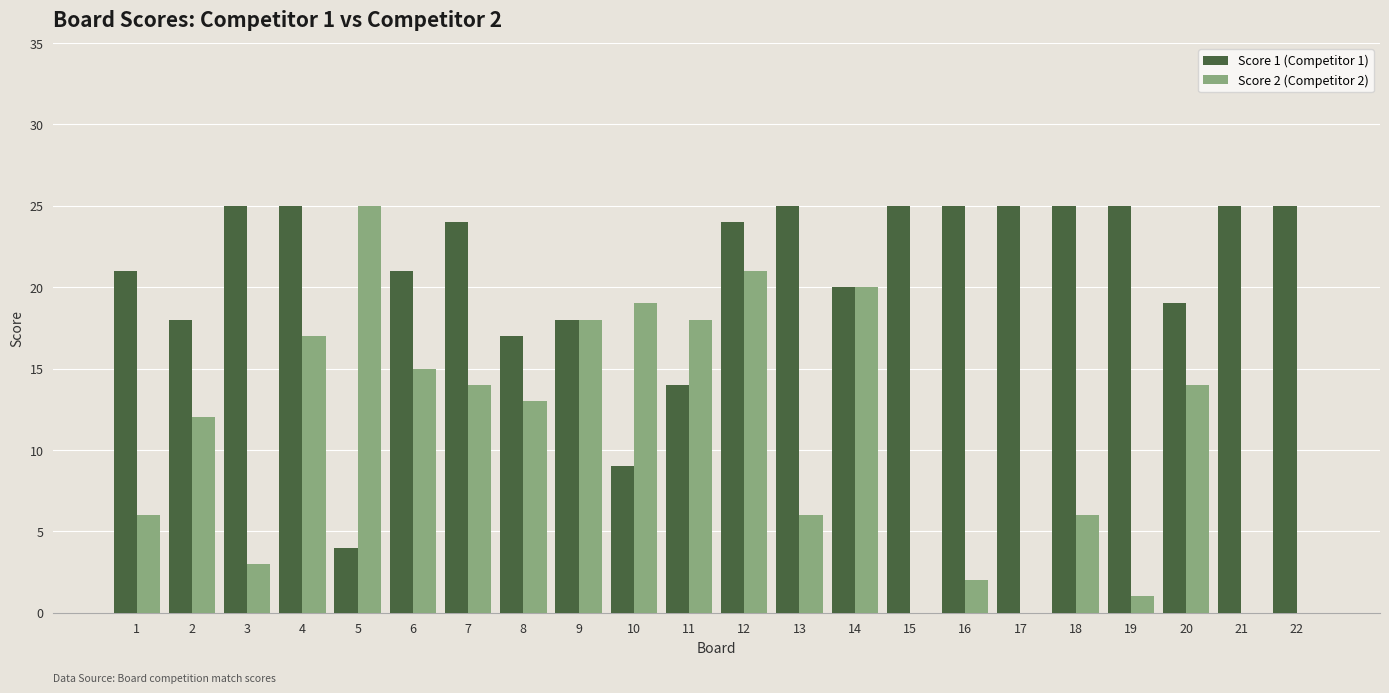

What is the sum of all Score 2 (Competitor 2) values?

230